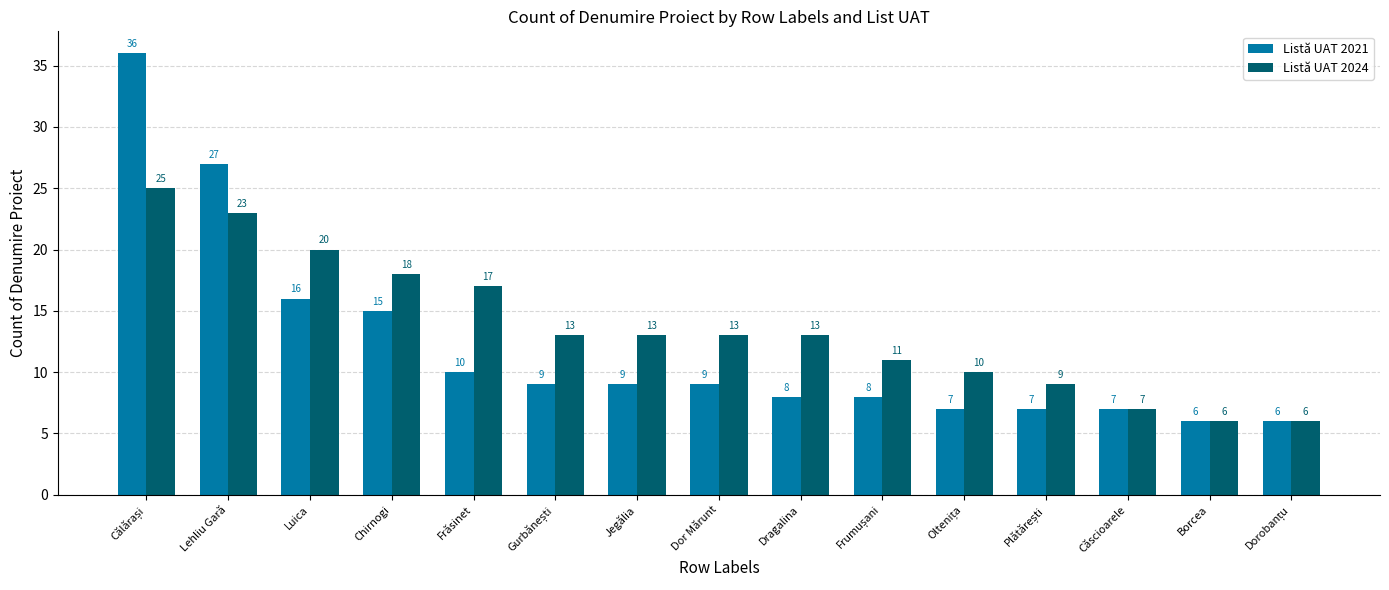

At Chirnogi, list the series in order from largest to smallest.

Listă UAT 2024, Listă UAT 2021